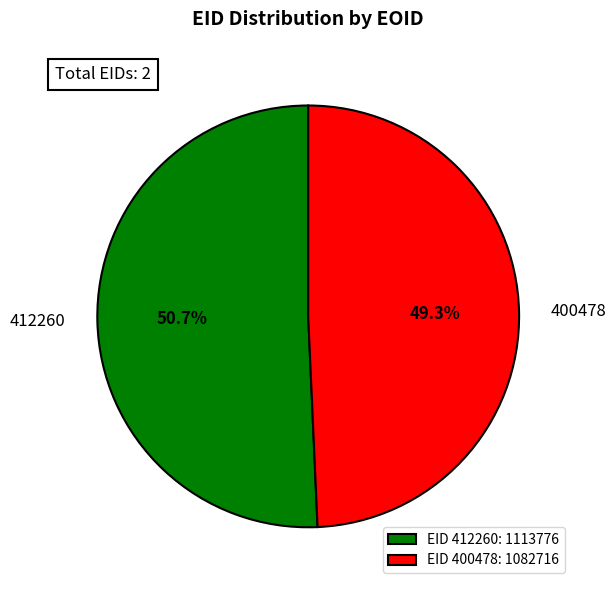

What portion of the pie excludes EID 412260: 1113776?

49.3%